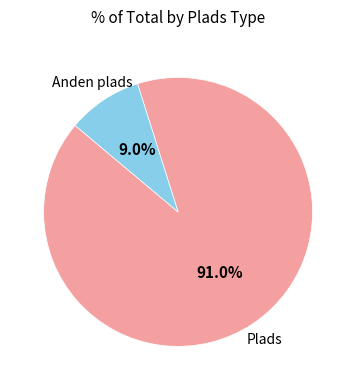

True or false: Plads accounts for 83% of the total.

False